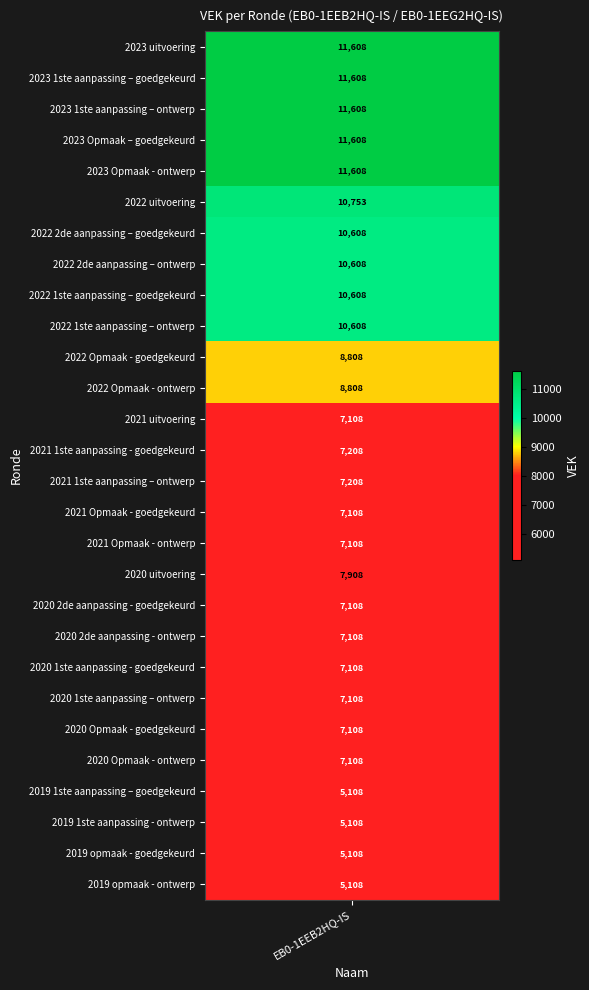

What is the difference between the maximum and minimum values?

6500